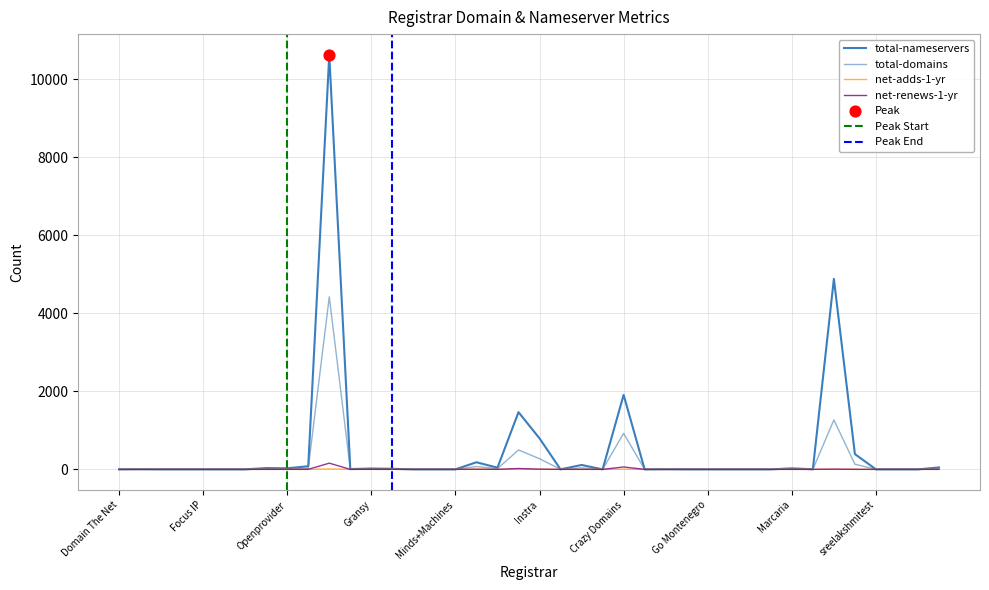

At how many categories does at least one series exceed 3907?

2